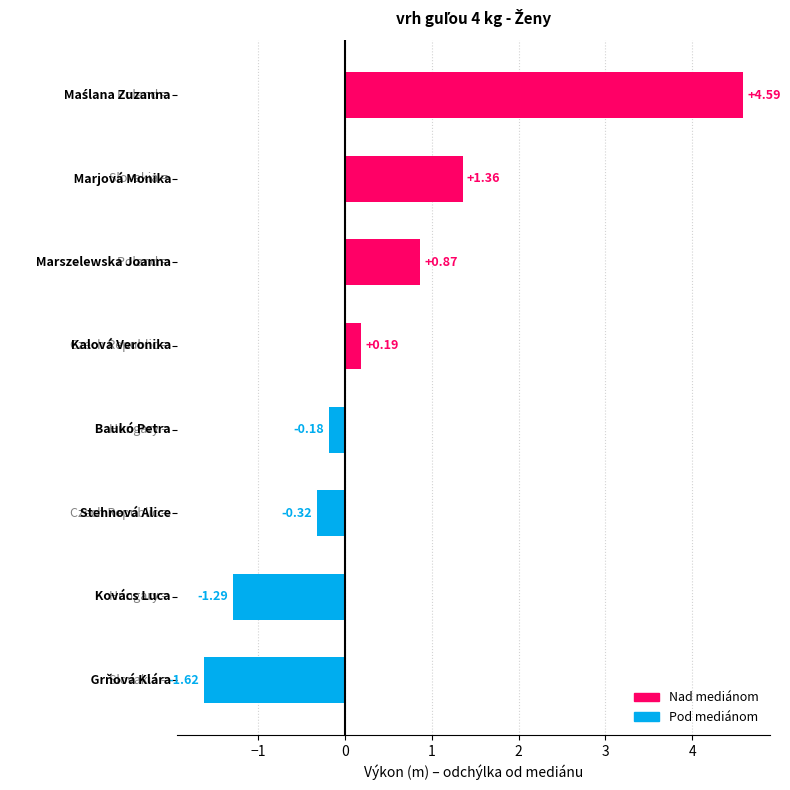

What is the average value?

0.4